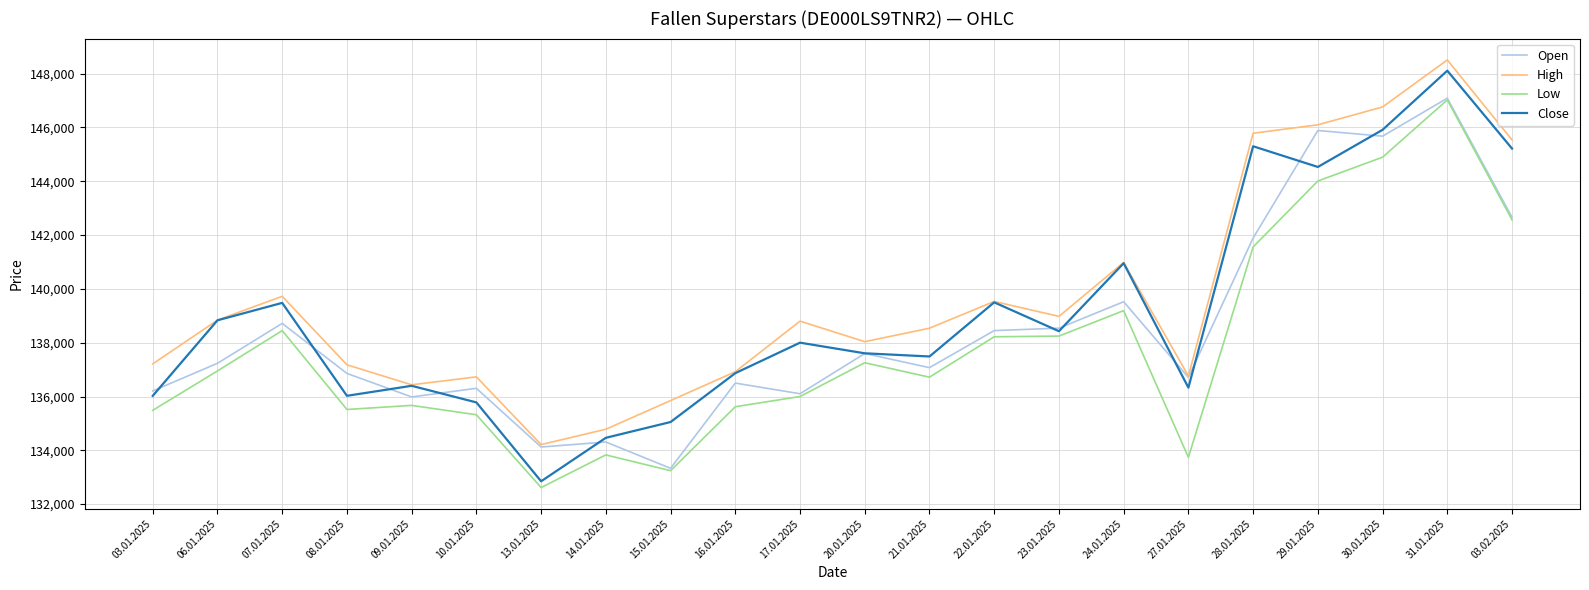

The Low series shows 64272 at 31.01.2025. True or false?

False